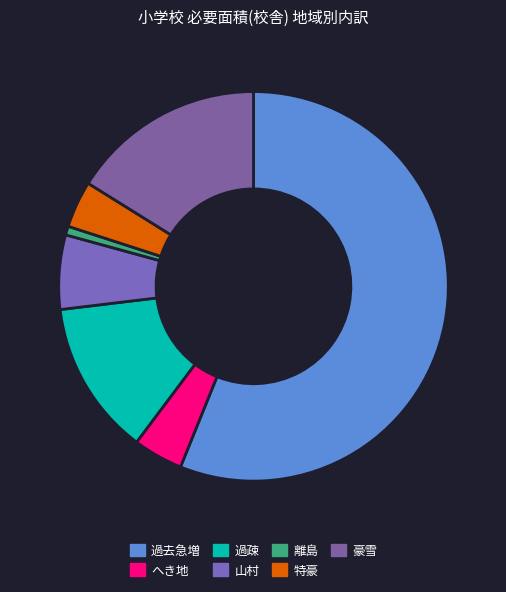

How many slices are in this pie chart?

7